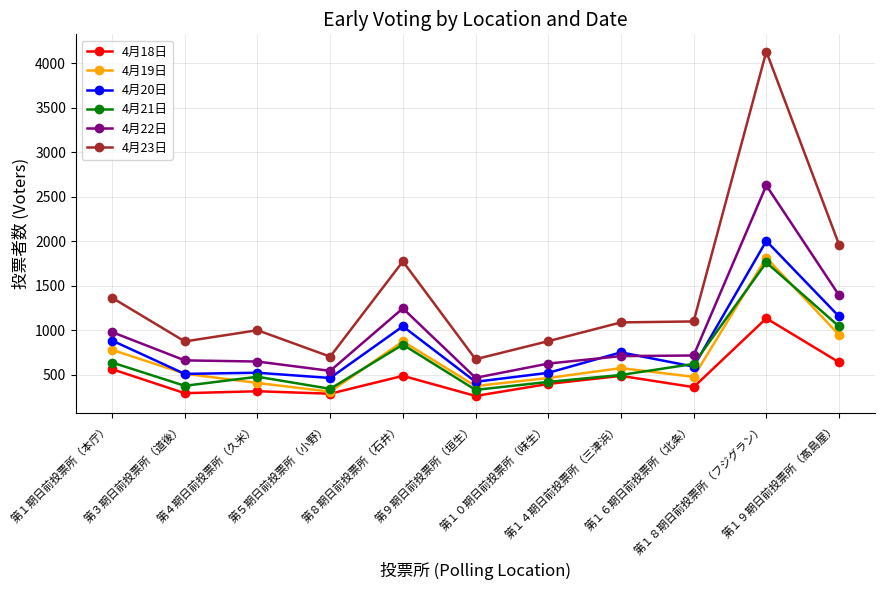

Read the 4月18日 value at 第１６期日前投票所（北条）.

360